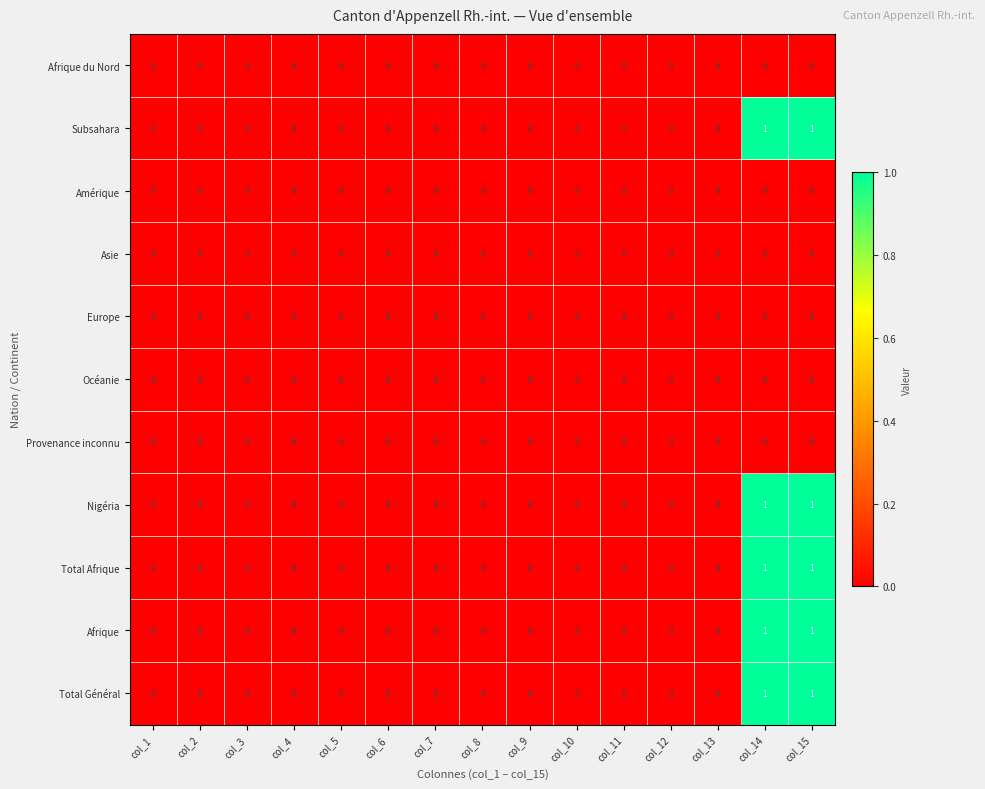

Is it true that Total Général equals 0 at col_12?

True